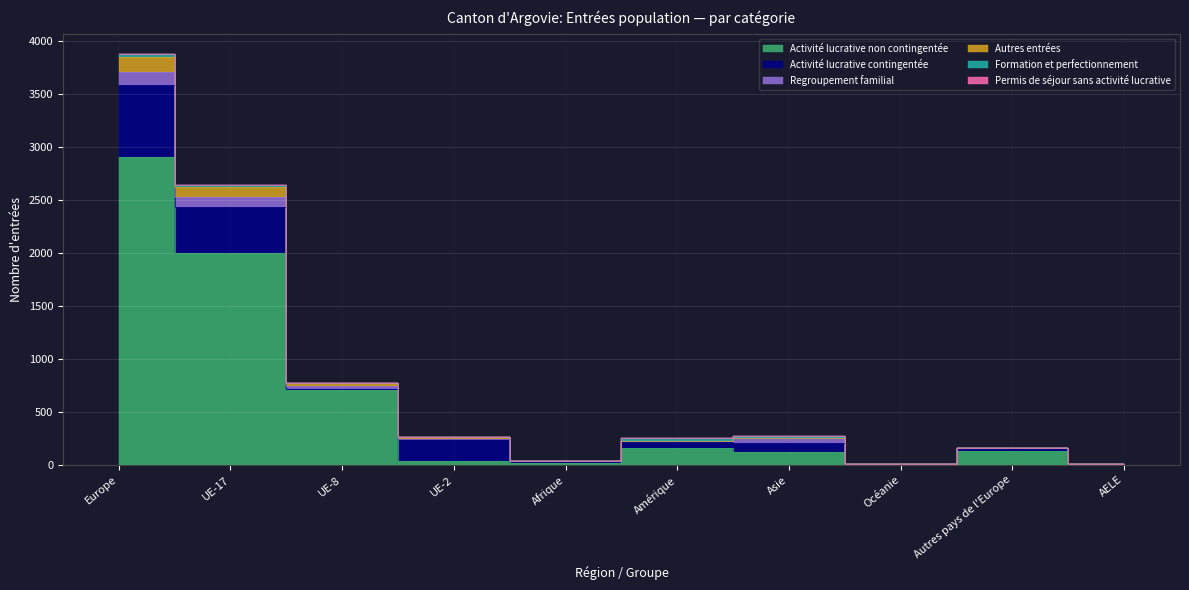

The value of Regroupement familial at Afrique is 2. True or false?

False